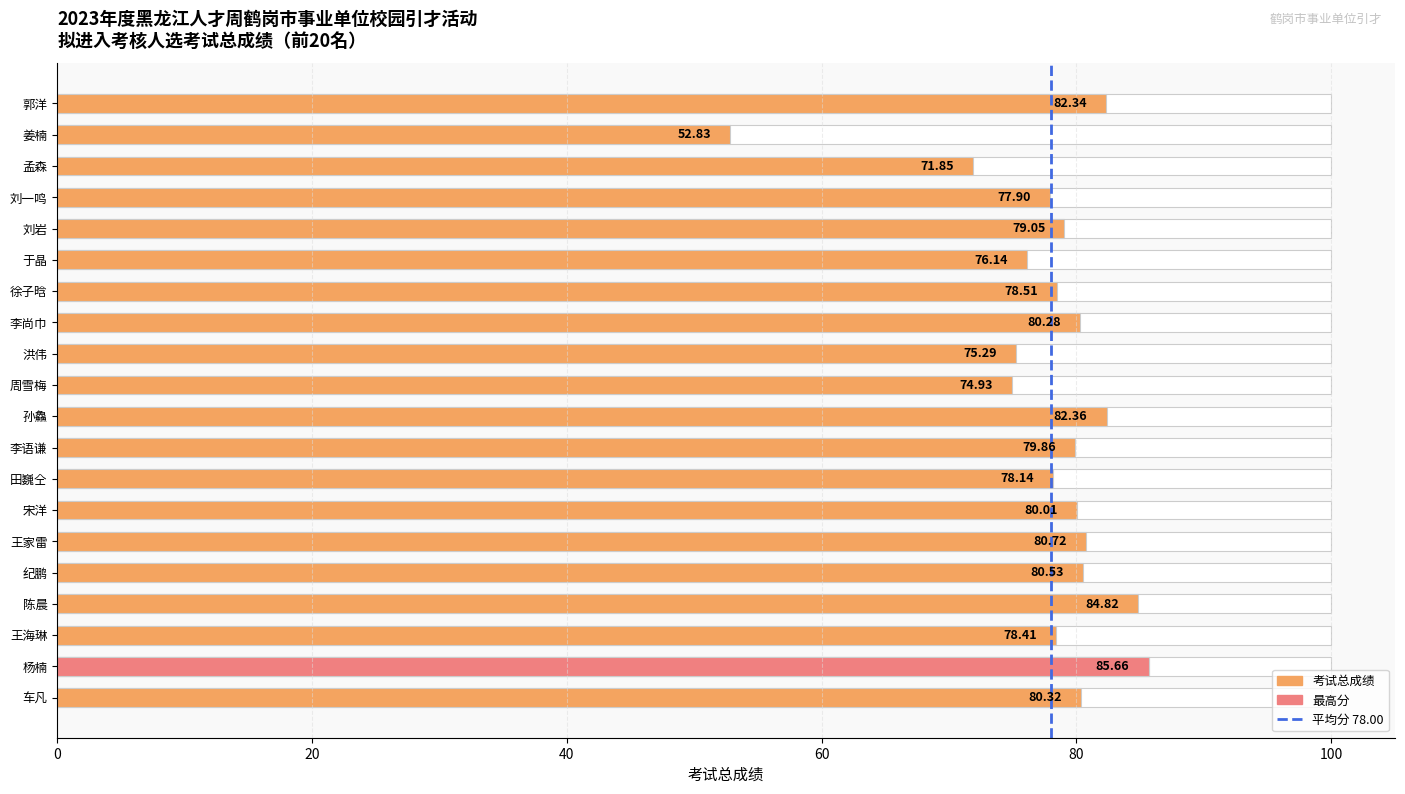

Reading right to left, transcribe all the data shown in this chart.

郭洋=82.3	姜楠=52.8	孟森=71.8	刘一鸣=77.9	刘岩=79.0	于晶=76.1	徐子晗=78.5	李尚巾=80.3	洪伟=75.3	周雪梅=74.9	孙鱻=82.4	李语谦=79.9	田巍仝=78.1	宋洋=80.0	王家雷=80.7	纪鹏=80.5	陈晨=84.8	王海琳=78.4	杨楠=85.7	车凡=80.3